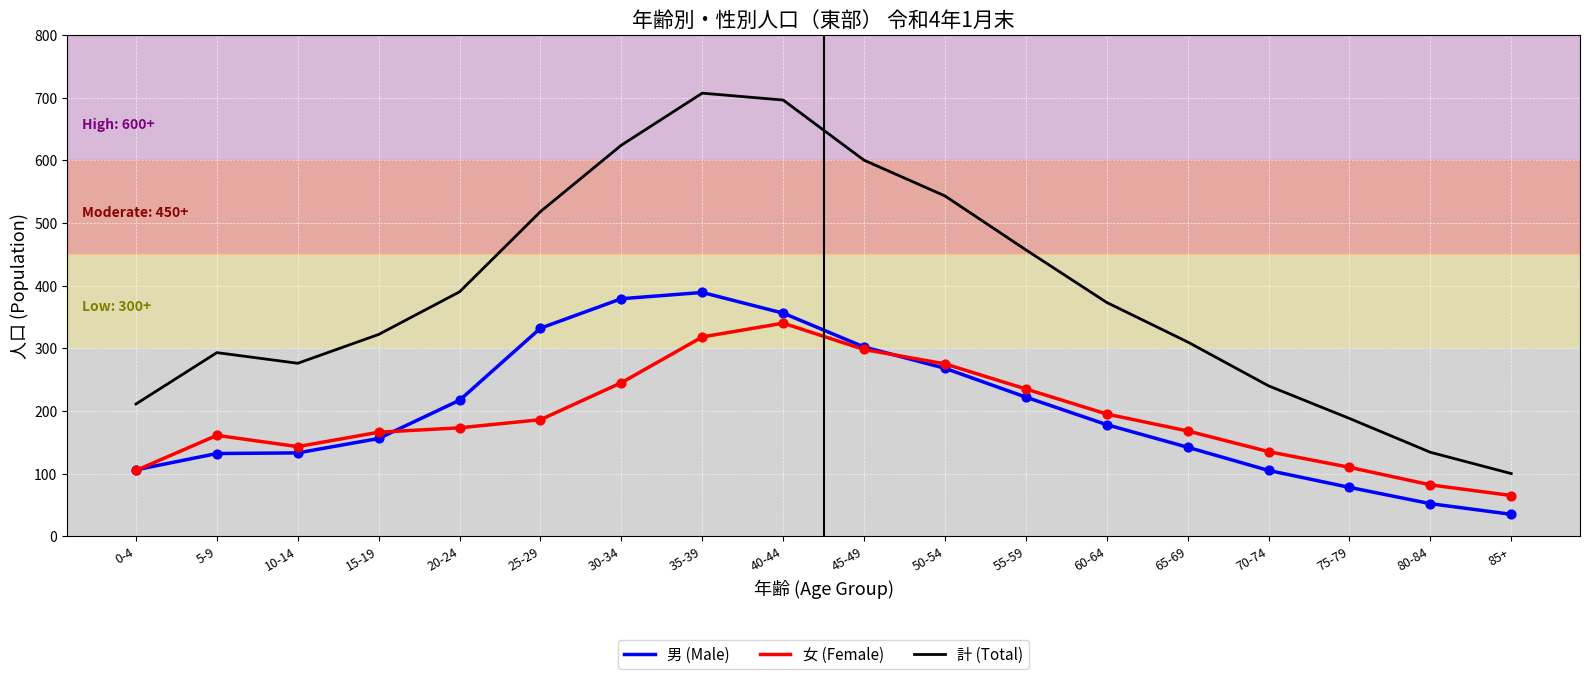

Between 25-29 and 65-69, which series saw the biggest shift?

計 (Total)